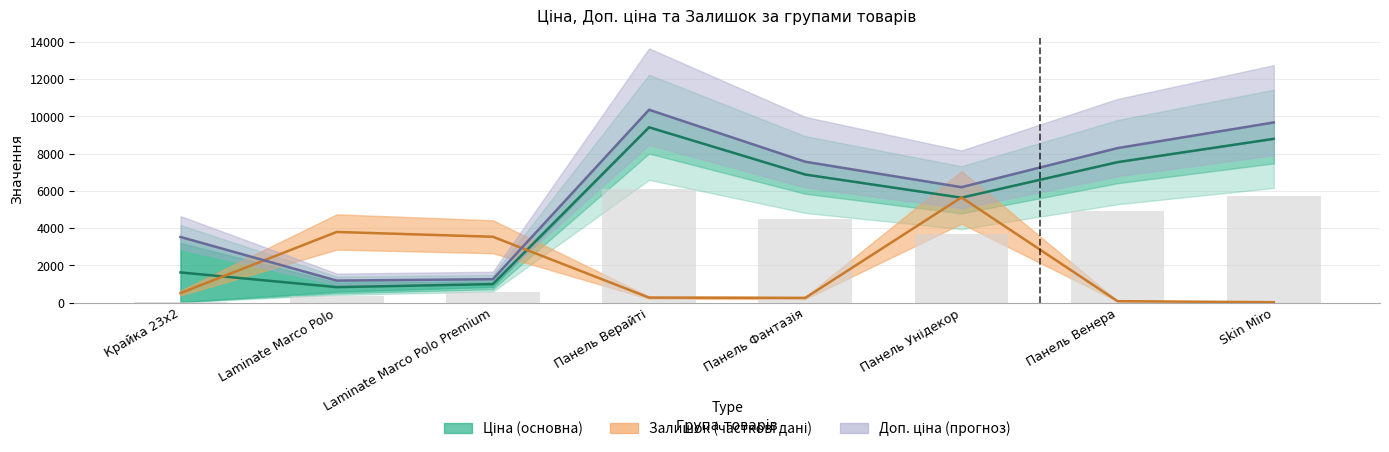

Which has a higher value, Панель Унідекор or Крайка 23x2?

Панель Унідекор